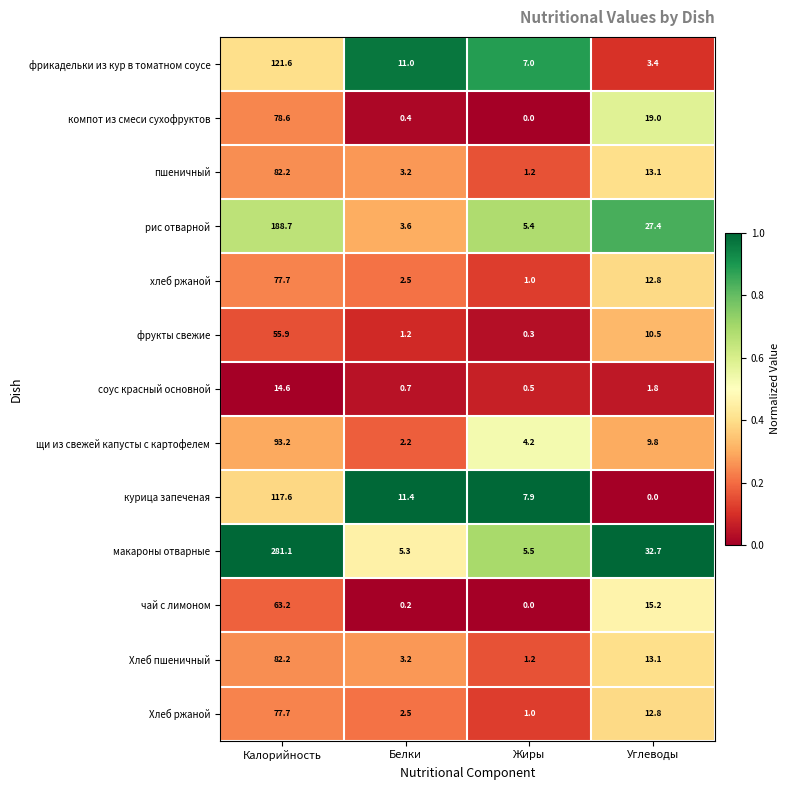

Which series has the largest range (max minus min)?

макароны отварные